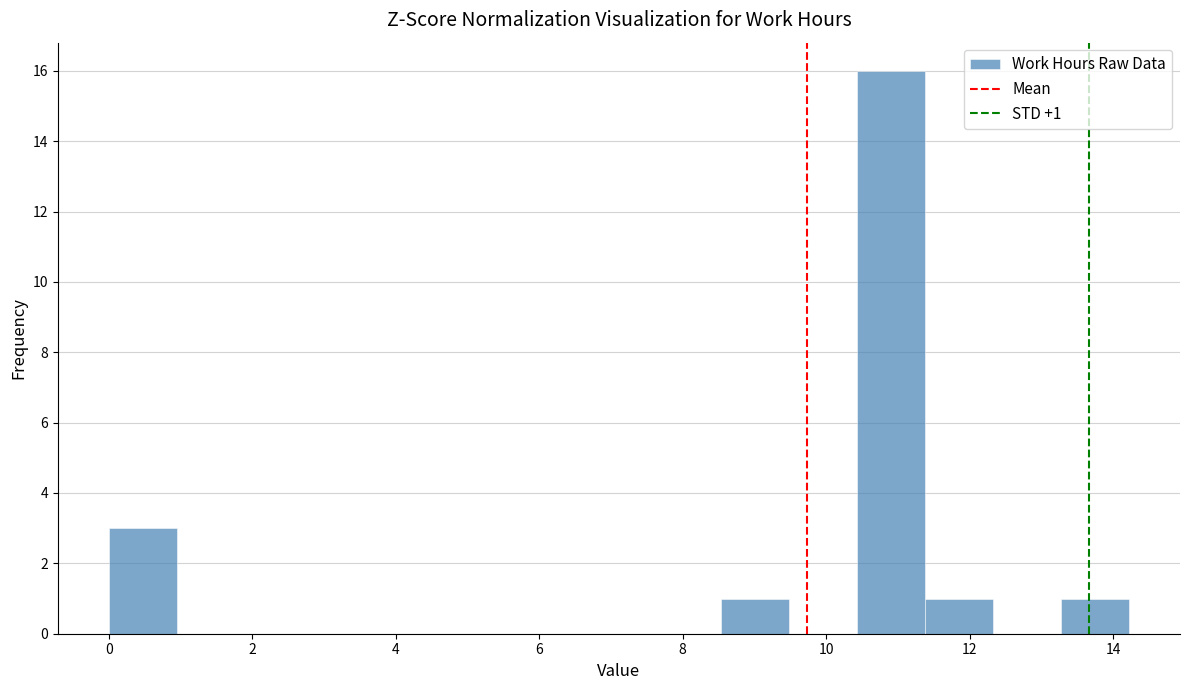

Which range on the x-axis has the tallest bar?

10.4 to 11.4